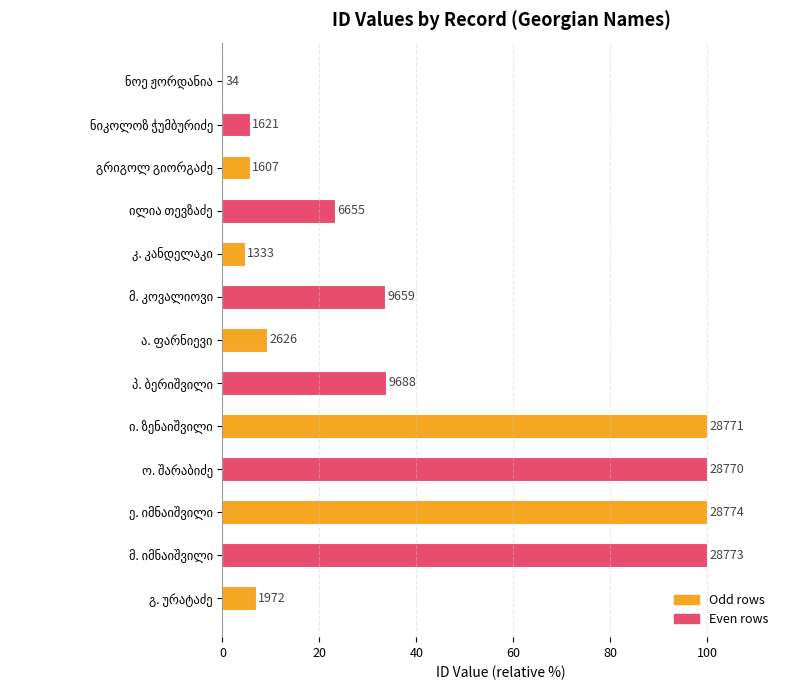

What is the average value?

40.2